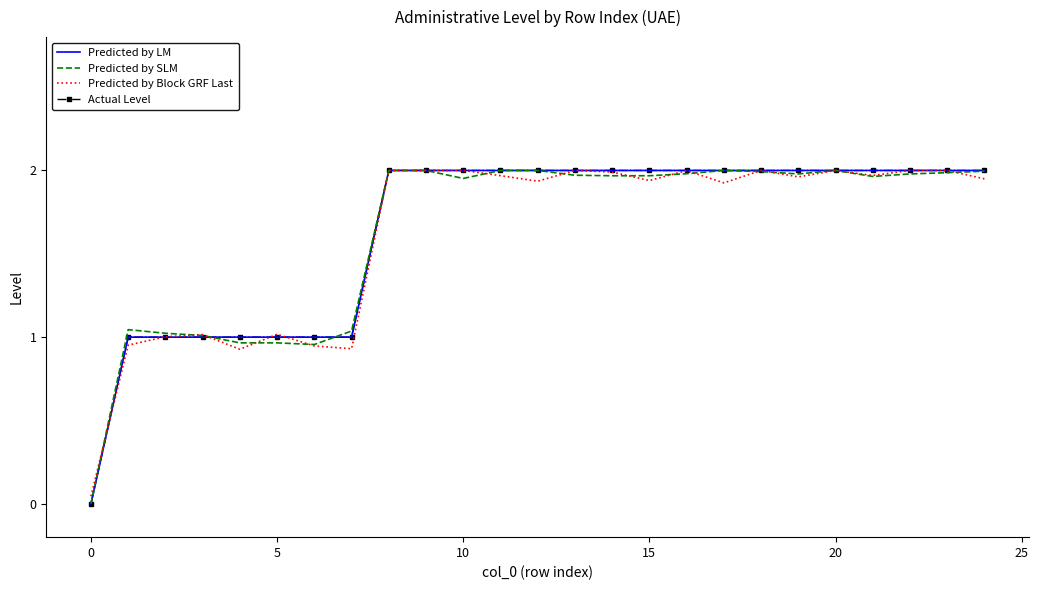

How many distinct data groups are displayed?

4